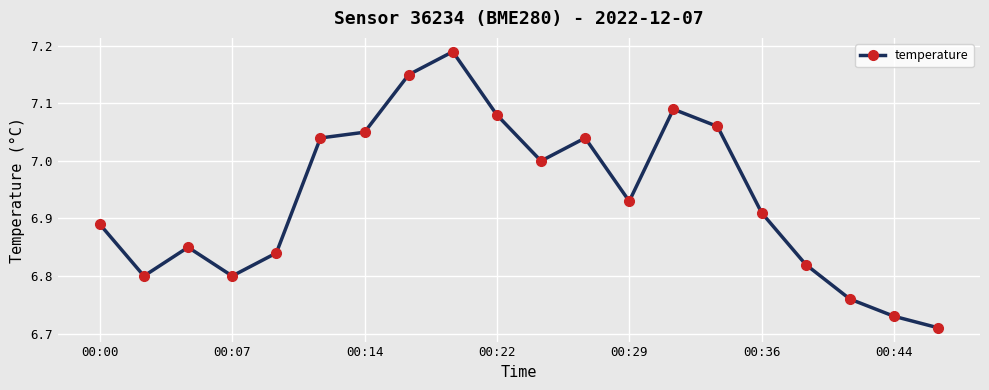

What is the difference between the maximum and minimum values?

0.5